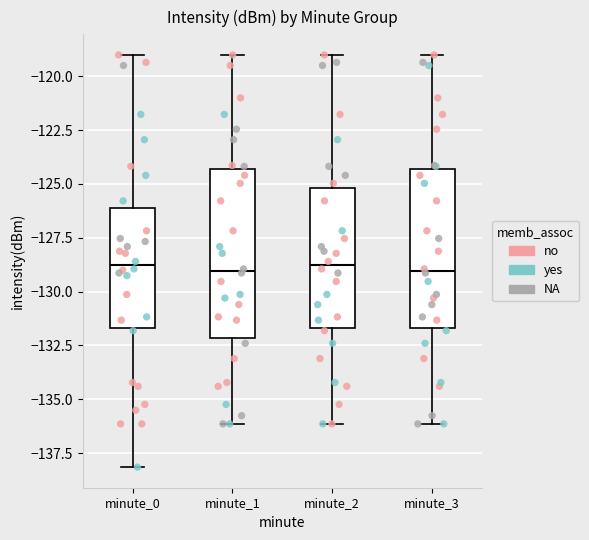

Where does the median line of the box for minute_1 sit on the y-axis? The values are not printed on the chart, so give them approximately, as read against the axis.

-129.0